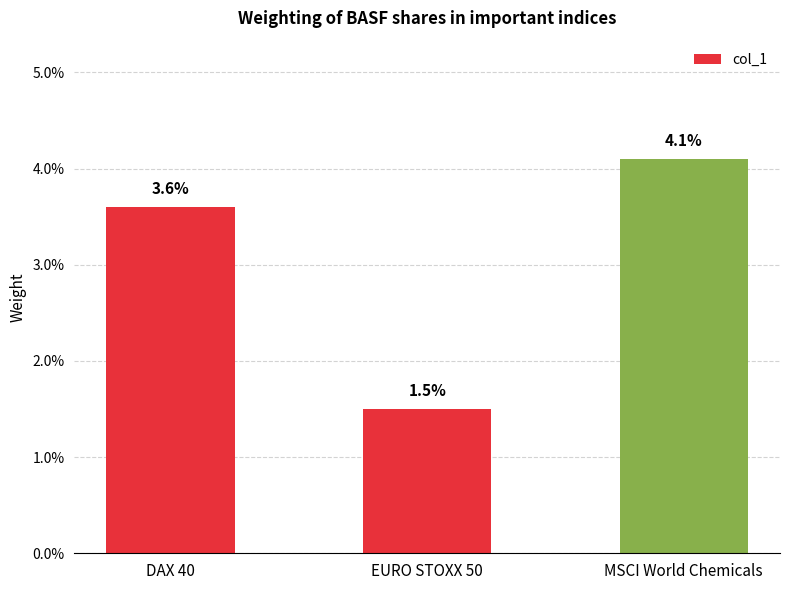

Between DAX 40 and EURO STOXX 50, which is larger?

DAX 40